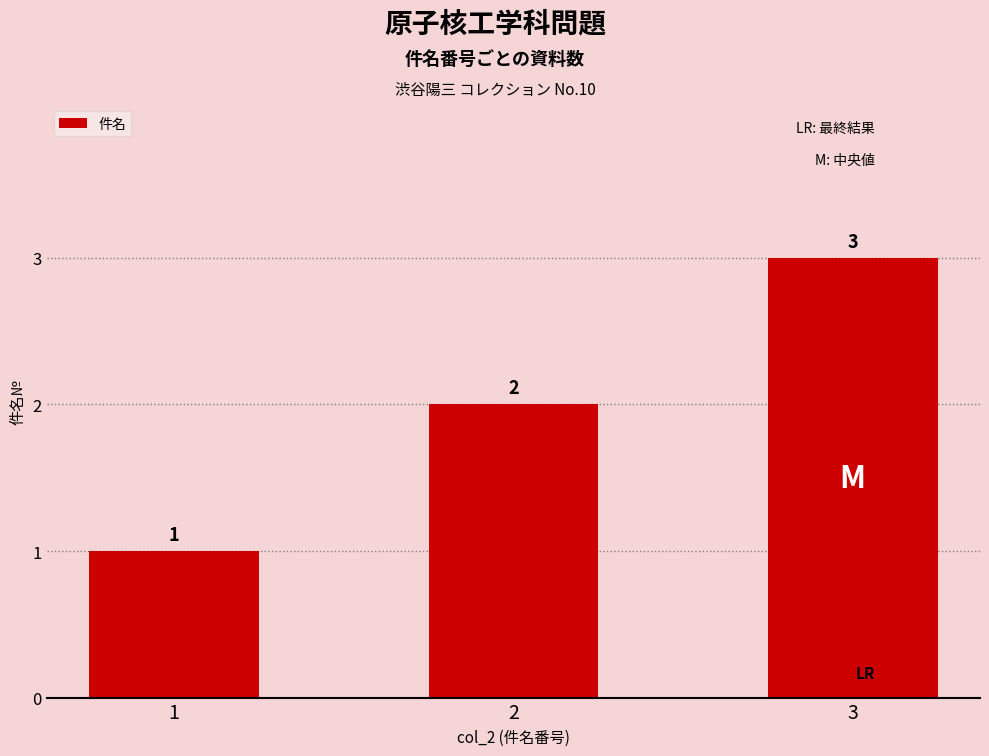

Does the chart contain any negative values?

No